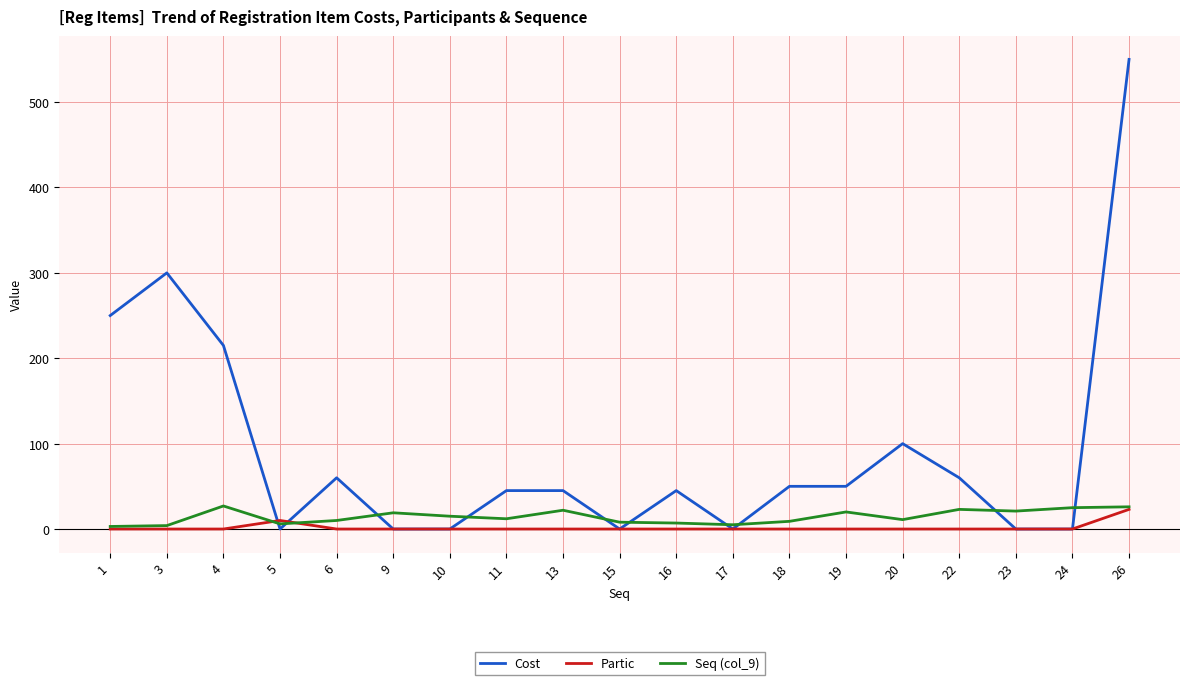

Which label corresponds to the largest value in the chart?

26